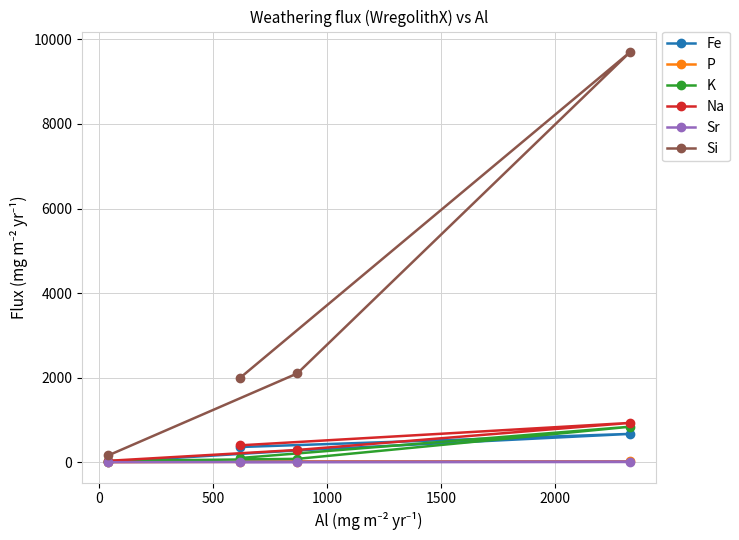

Which series has the largest total across all categories?

Si